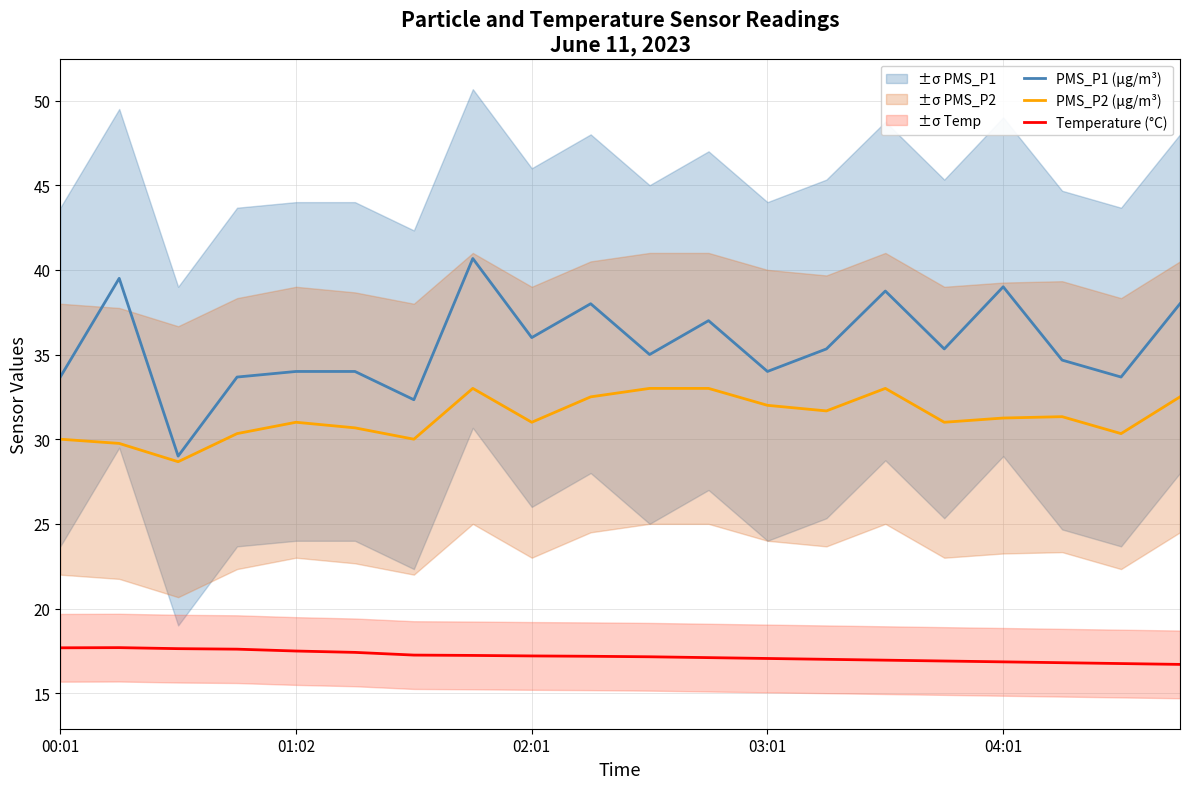

True or false: PMS_P2 (μg/m³) and PMS_P1 (μg/m³) cross at least once.

False